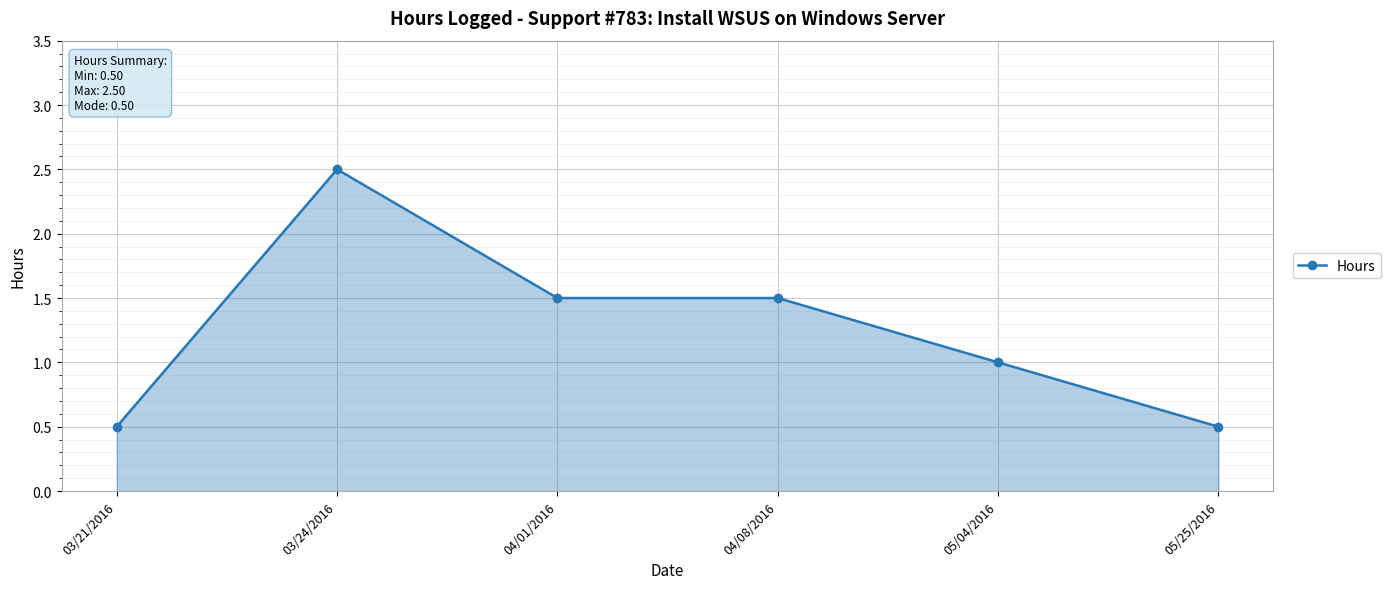

What is the difference between the second highest and minimum values?

1.0